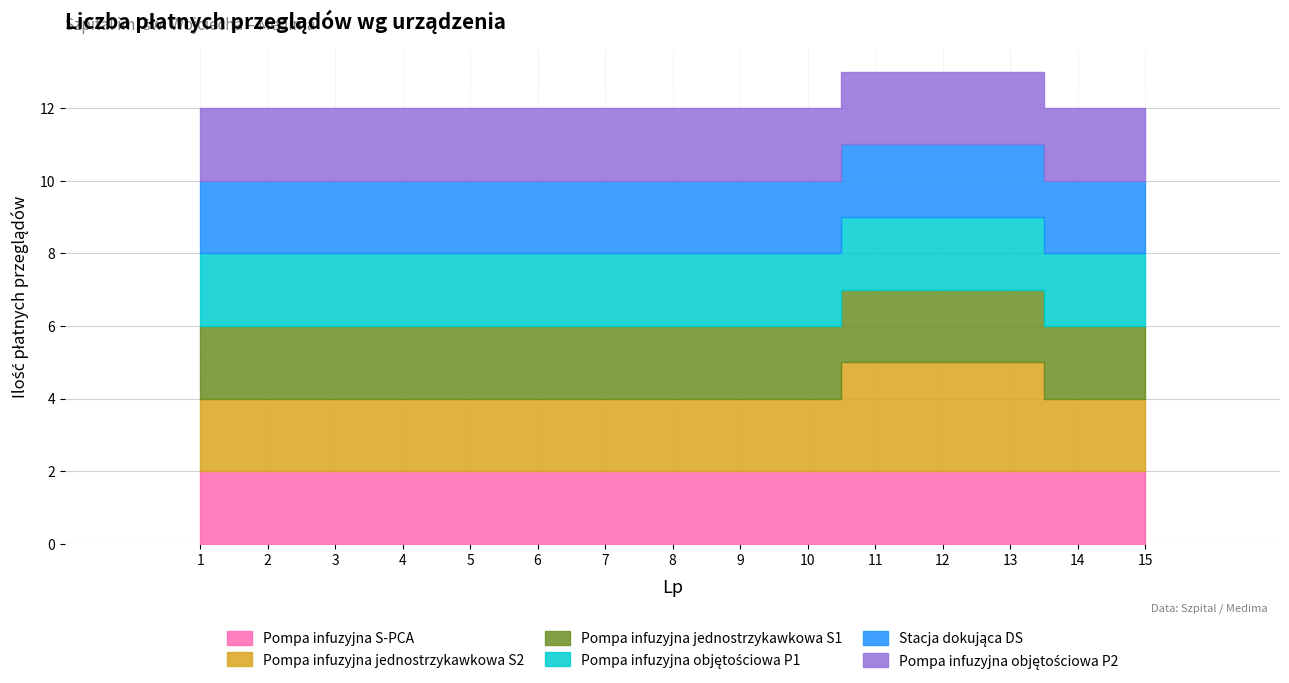

What is the total value across all series at 4?

12